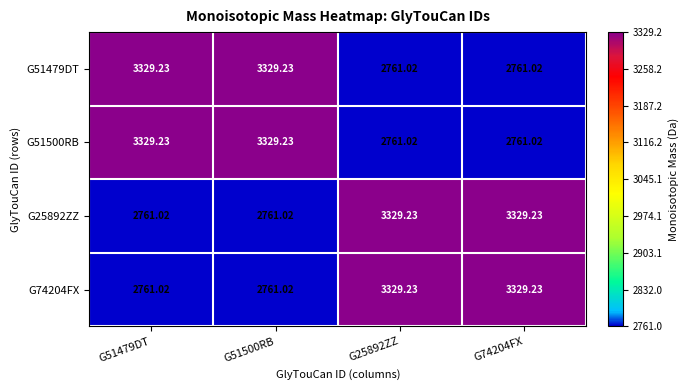

Is the value of G74204FX at G51479DT greater than the value of G25892ZZ at G25892ZZ?

No